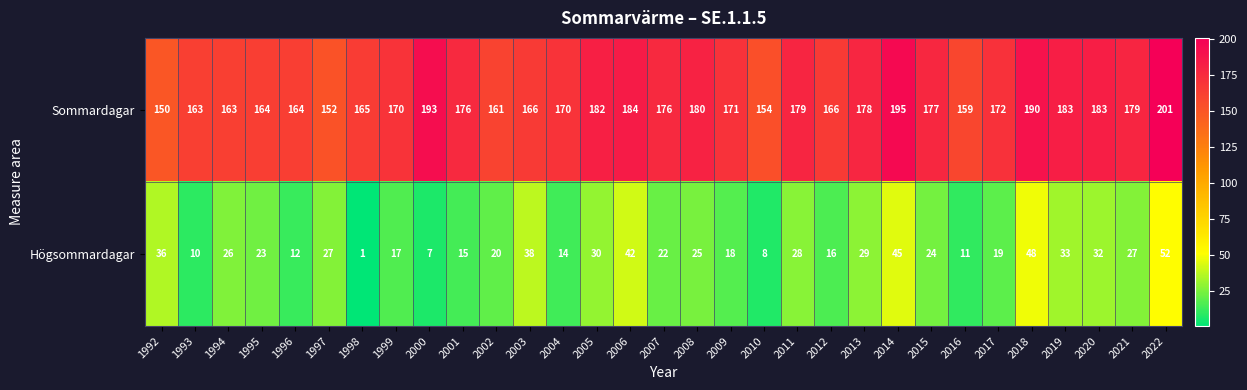

Which series has the largest total across all categories?

Sommardagar